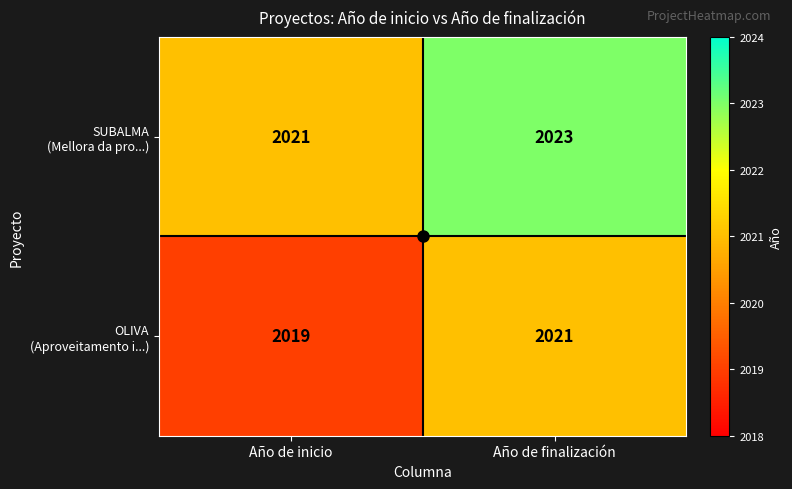

What is the smallest value displayed?

2019